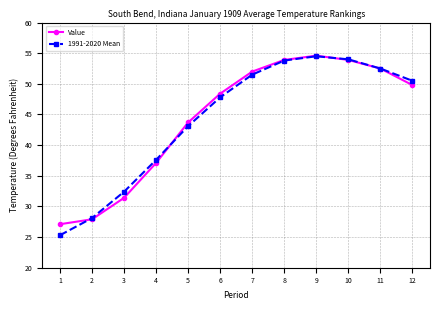

What is the approximate value of 1991-2020 Mean at 10?

54.0